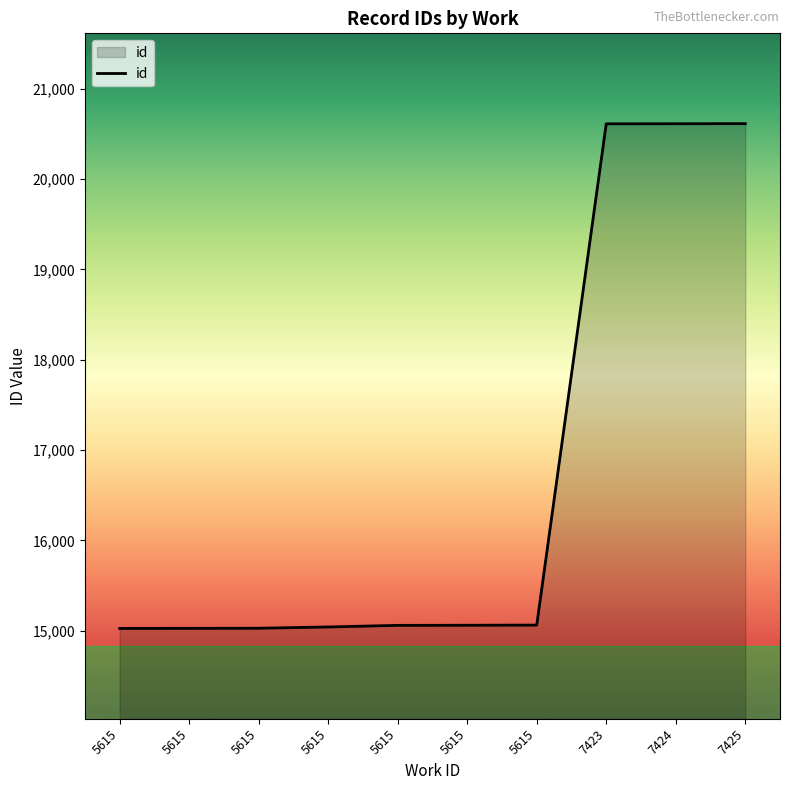

How many lines are shown in the chart?

1